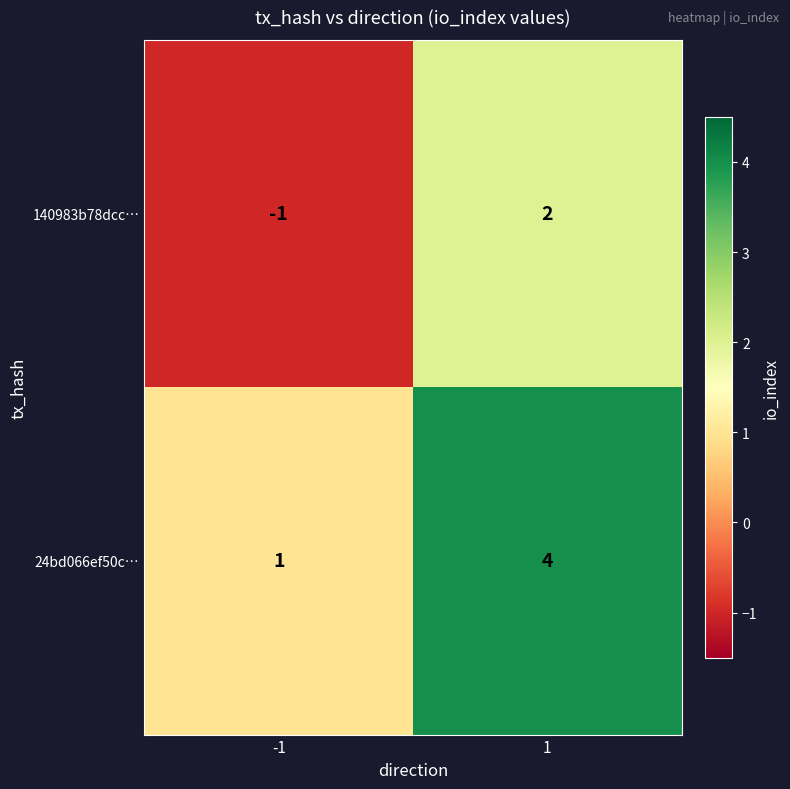

List the series in order of their overall mean, lowest first.

140983b78dcc…, 24bd066ef50c…